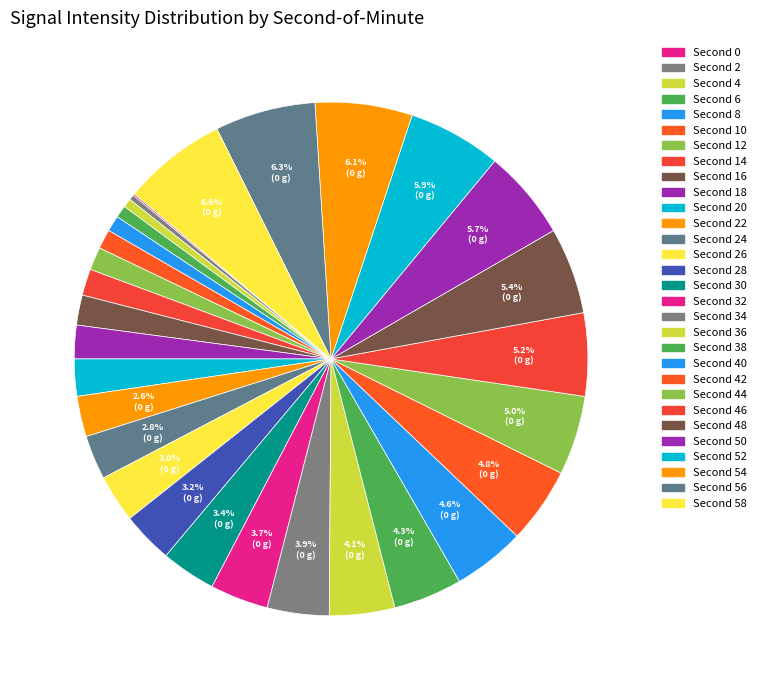

How many slices are in this pie chart?

30